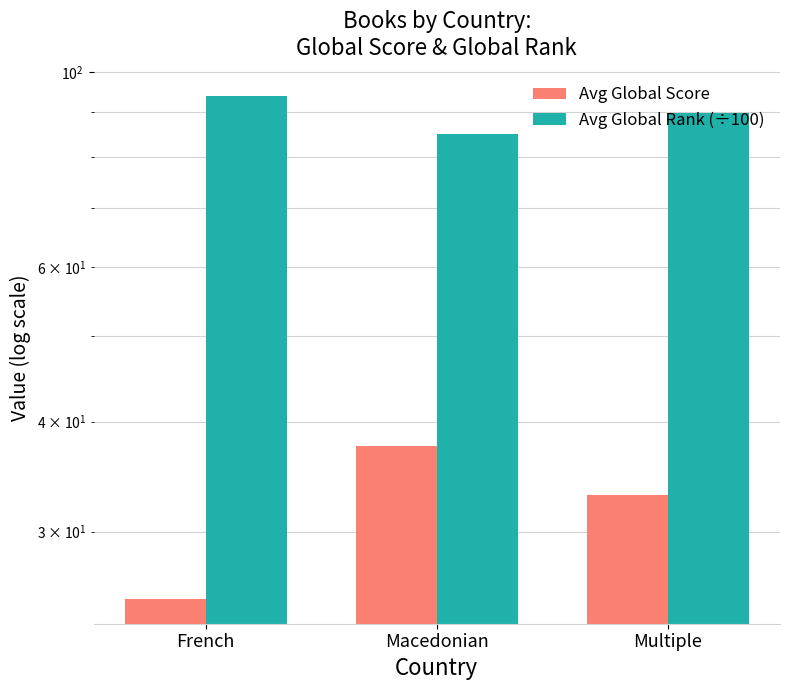

At how many categories does at least one series exceed 69?

3